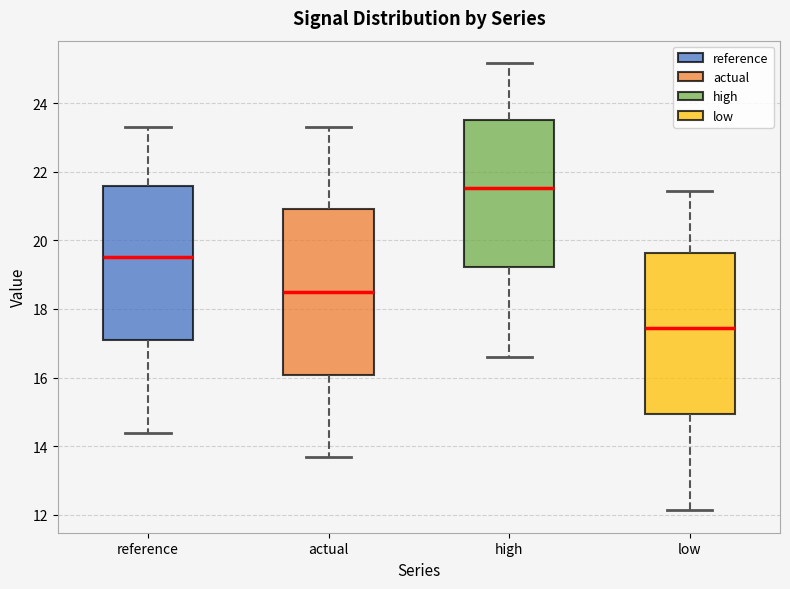

Where is the lower edge of the box for reference on the y-axis? The values are not printed on the chart, so give them approximately, as read against the axis.

17.0